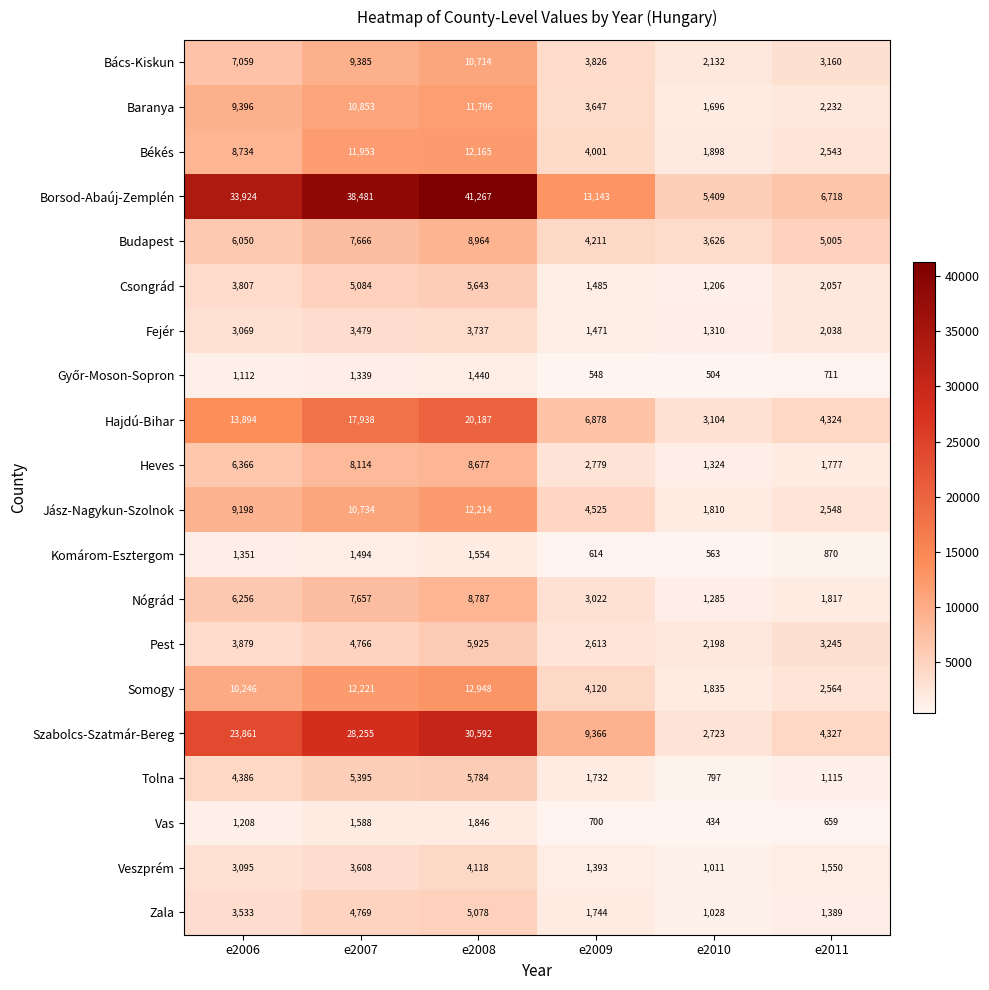

Which series changed the most between e2006 and e2007?

Borsod-Abaúj-Zemplén